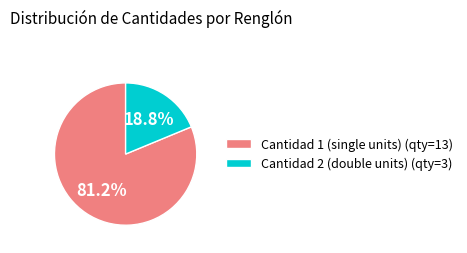

Does any single category account for the majority?

Yes